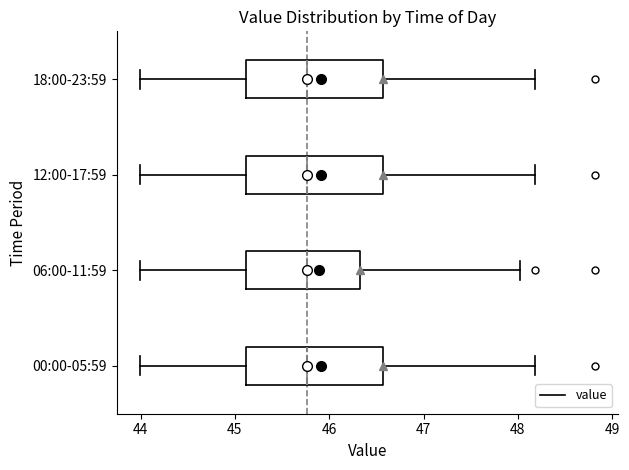

Reading bottom to top, transcribe this box plot: for each box, give where its median line is, the range the box spans, and where its two whiskers end, as read against the x-axis. The values are not printed on the chart, so give them approximately, as read against the axis.

00:00-05:59: median 45.8, box 45.1 to 46.6, whiskers 44.0 to 48.2
06:00-11:59: median 45.8, box 45.1 to 46.3, whiskers 44.0 to 48.0
12:00-17:59: median 45.8, box 45.1 to 46.6, whiskers 44.0 to 48.2
18:00-23:59: median 45.8, box 45.1 to 46.6, whiskers 44.0 to 48.2